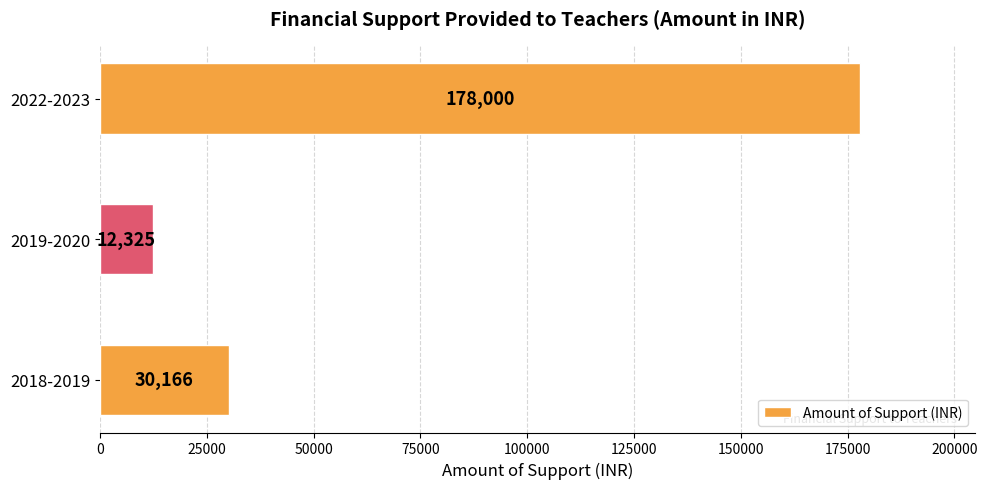

Is it true that the value at 2019-2020 is 20213?

False